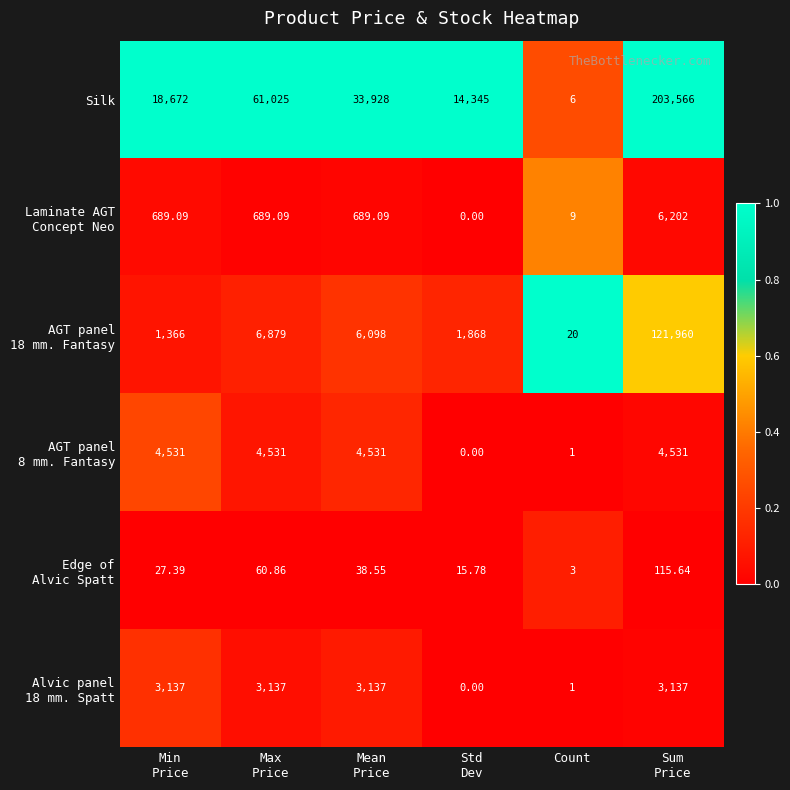

Which series has the widest spread of values?

Silk